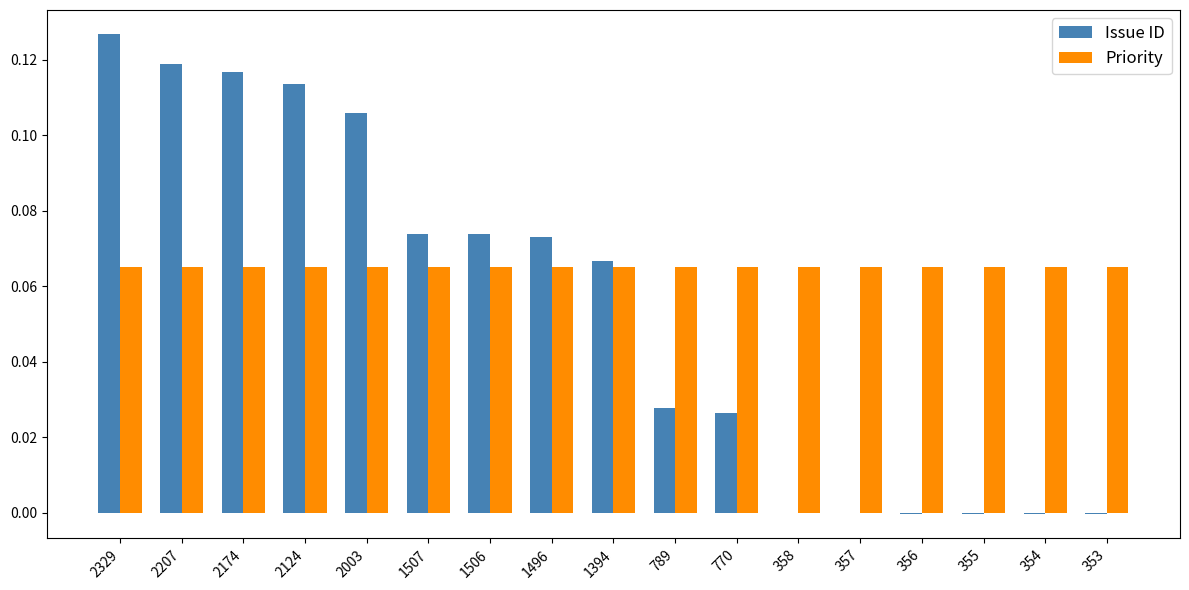

At which category is the sum across all series the highest?

2329